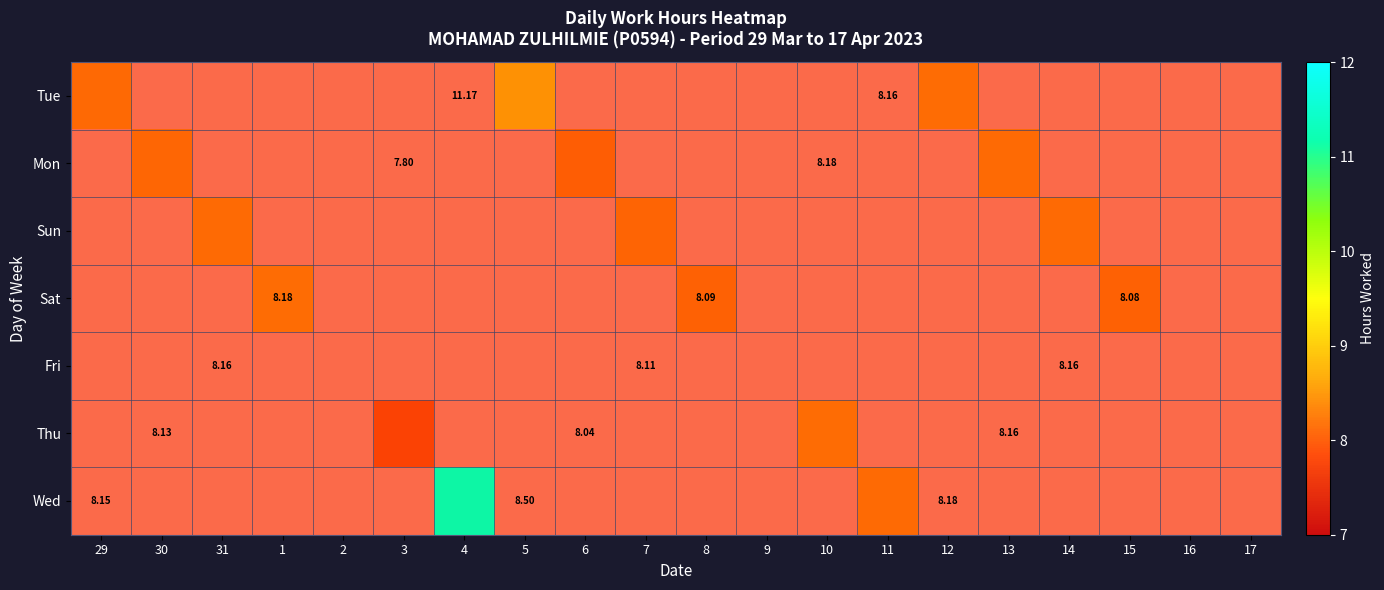

Which category has the highest value in the Mon series?

13